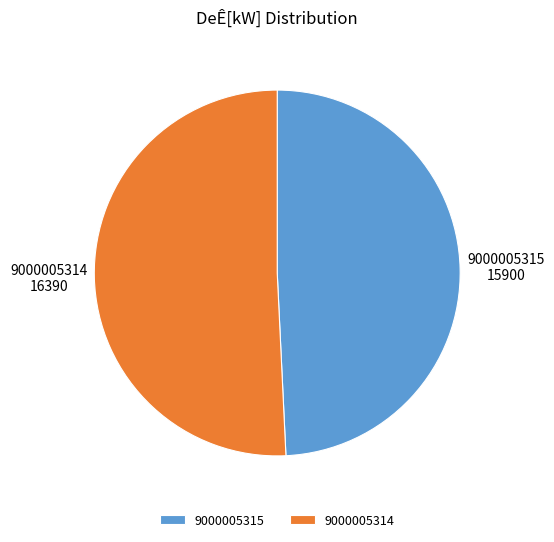

Count the number of slices in the pie.

2